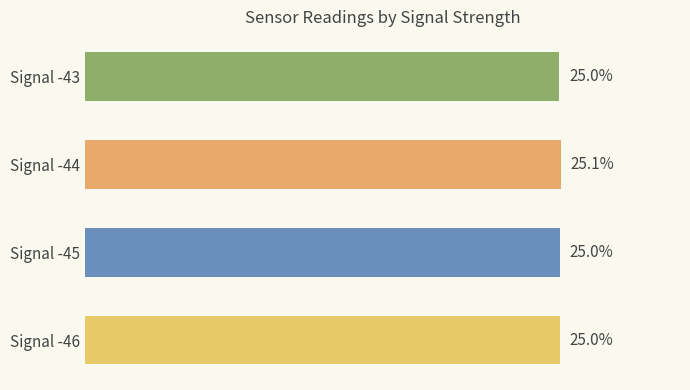

Which label corresponds to the largest value in the chart?

Signal -44